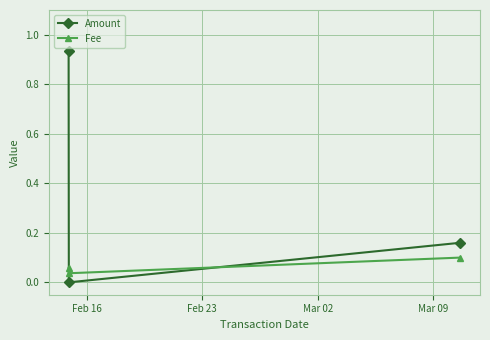

What is the sum of all Amount values?

1.1